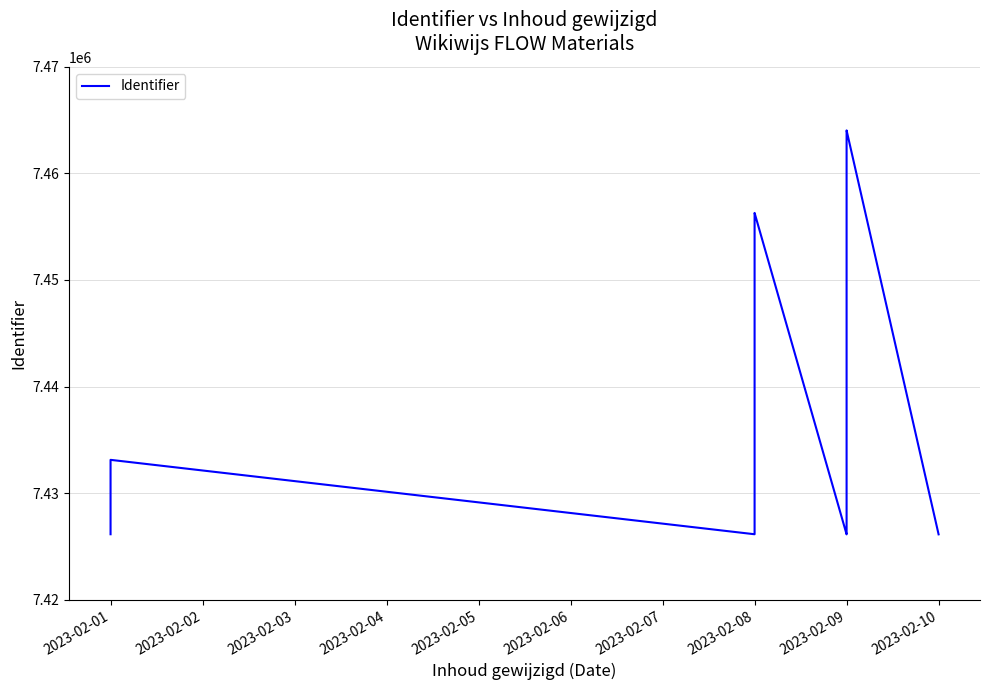

Count the number of values greater than 7426150.

9